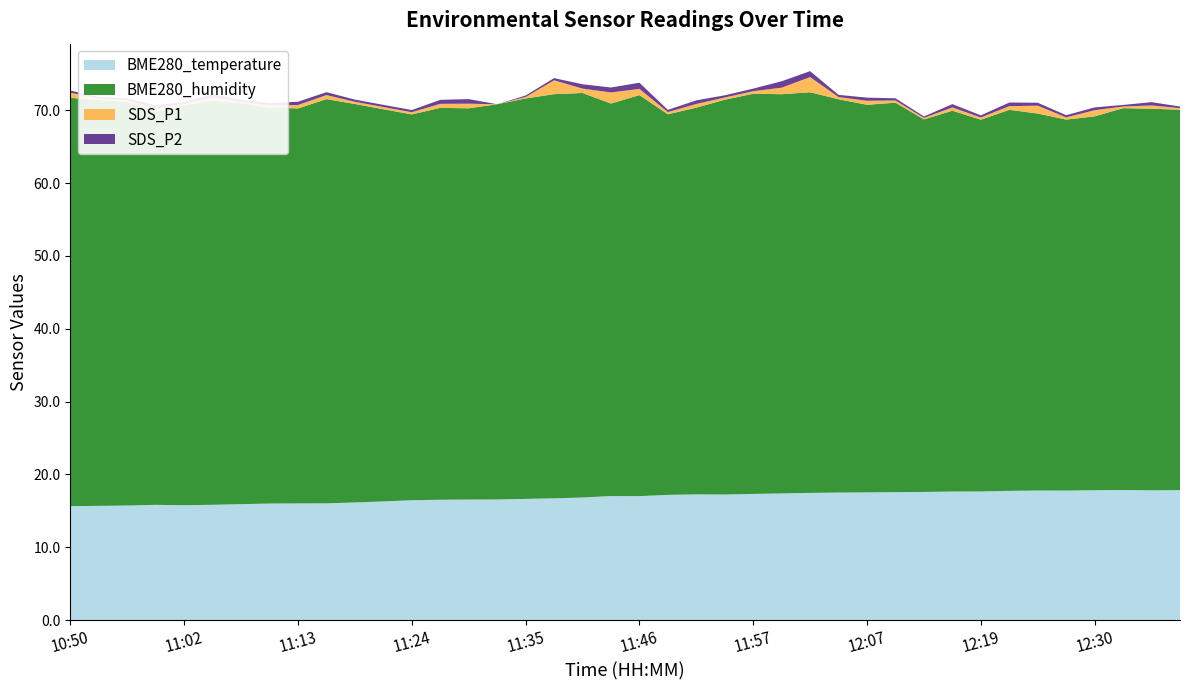

Reading left to right, list all the values displayed in this chart.

BME280_temperature: 10:50=15.7	10:53=15.7	10:56=15.7	10:59=15.8	11:02=15.8	11:04=15.8	11:07=15.9	11:10=16.0	11:13=16.0	11:16=16.0	11:19=16.2	11:21=16.3	11:24=16.5	11:27=16.5	11:30=16.6	11:32=16.6	11:35=16.6	11:38=16.7	11:40=16.8	11:43=17.0	11:46=17.0	11:48=17.2	11:51=17.3	11:54=17.2	11:57=17.3	11:59=17.4	12:02=17.5	12:05=17.5	12:07=17.5	12:10=17.6	12:13=17.6	12:16=17.7	12:19=17.7	12:21=17.8	12:24=17.8	12:27=17.8	12:30=17.8	12:32=17.9	12:35=17.8	12:37=17.9
BME280_humidity: 10:50=56.0	10:53=55.7	10:56=55.4	10:59=53.9	11:02=54.9	11:04=55.5	11:07=55.0	11:10=54.4	11:13=54.2	11:16=55.5	11:19=54.7	11:21=53.8	11:24=53.0	11:27=53.8	11:30=53.7	11:32=54.2	11:35=55.0	11:38=55.5	11:40=55.5	11:43=53.9	11:46=55.0	11:48=52.2	11:51=53.1	11:54=54.2	11:57=54.9	11:59=54.8	12:02=55.0	12:05=54.0	12:07=53.2	12:10=53.5	12:13=51.1	12:16=52.3	12:19=51.0	12:21=52.3	12:24=51.7	12:27=50.9	12:30=51.3	12:32=52.4	12:35=52.4	12:37=52.2
SDS_P1: 10:50=0.7	10:53=0.2	10:56=0.2	10:59=0.5	11:02=0.2	11:04=0.4	11:07=0.2	11:10=0.3	11:13=0.5	11:16=0.6	11:19=0.3	11:21=0.3	11:24=0.3	11:27=0.6	11:30=0.6	11:32=0.0	11:35=0.2	11:38=1.9	11:40=0.6	11:43=1.5	11:46=0.8	11:48=0.3	11:51=0.5	11:54=0.3	11:57=0.3	11:59=0.9	12:02=2.1	12:05=0.3	12:07=0.6	12:10=0.3	12:13=0.2	12:16=0.5	12:19=0.3	12:21=0.5	12:24=1.1	12:27=0.3	12:30=0.8	12:32=0.2	12:35=0.5	12:37=0.2
SDS_P2: 10:50=0.3	10:53=0.2	10:56=0.2	10:59=0.5	11:02=0.2	11:04=0.4	11:07=0.2	11:10=0.3	11:13=0.5	11:16=0.4	11:19=0.3	11:21=0.3	11:24=0.3	11:27=0.6	11:30=0.6	11:32=0.0	11:35=0.2	11:38=0.3	11:40=0.6	11:43=0.7	11:46=0.8	11:48=0.3	11:51=0.5	11:54=0.3	11:57=0.3	11:59=0.9	12:02=0.8	12:05=0.3	12:07=0.4	12:10=0.3	12:13=0.2	12:16=0.5	12:19=0.3	12:21=0.5	12:24=0.4	12:27=0.3	12:30=0.4	12:32=0.2	12:35=0.5	12:37=0.2